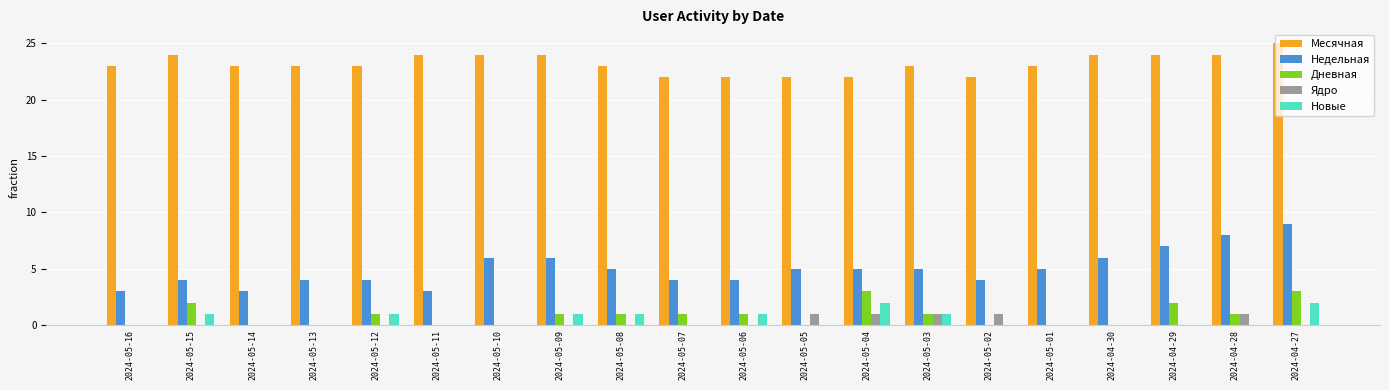

Count the Месячная values in the range 23 to 24.

14